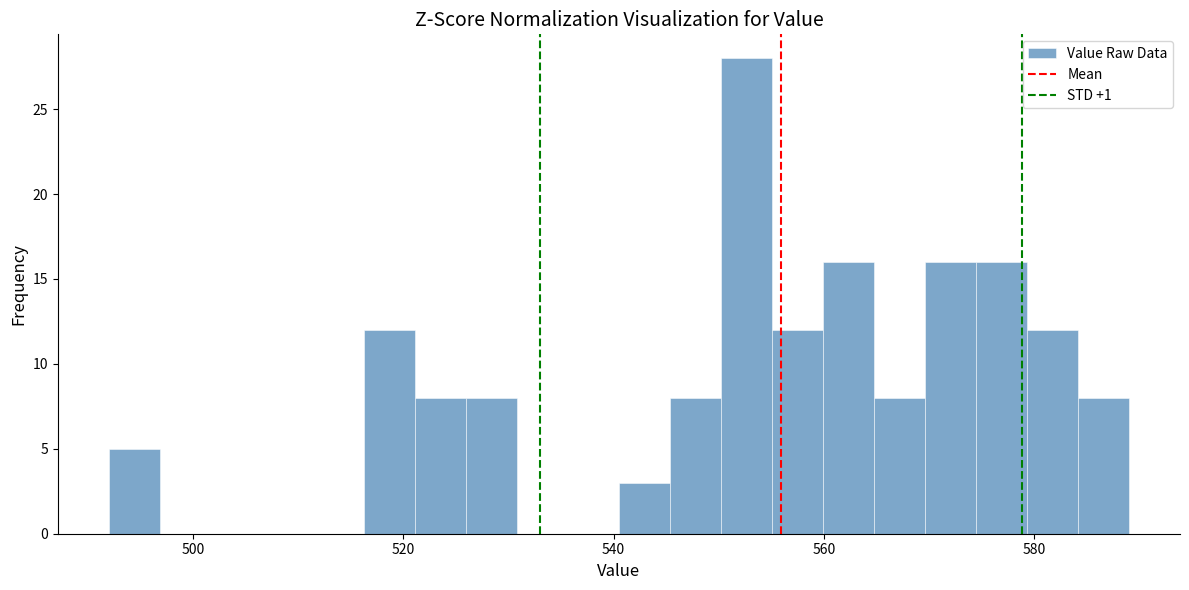

Read against the x-axis, roughly where is the centre of the tallest bar?

552